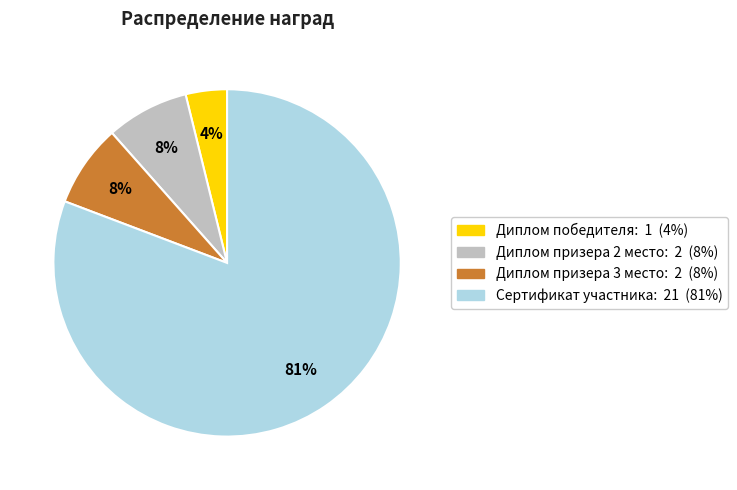

Is it true that Диплом призера 3 место is 14% of the pie?

False